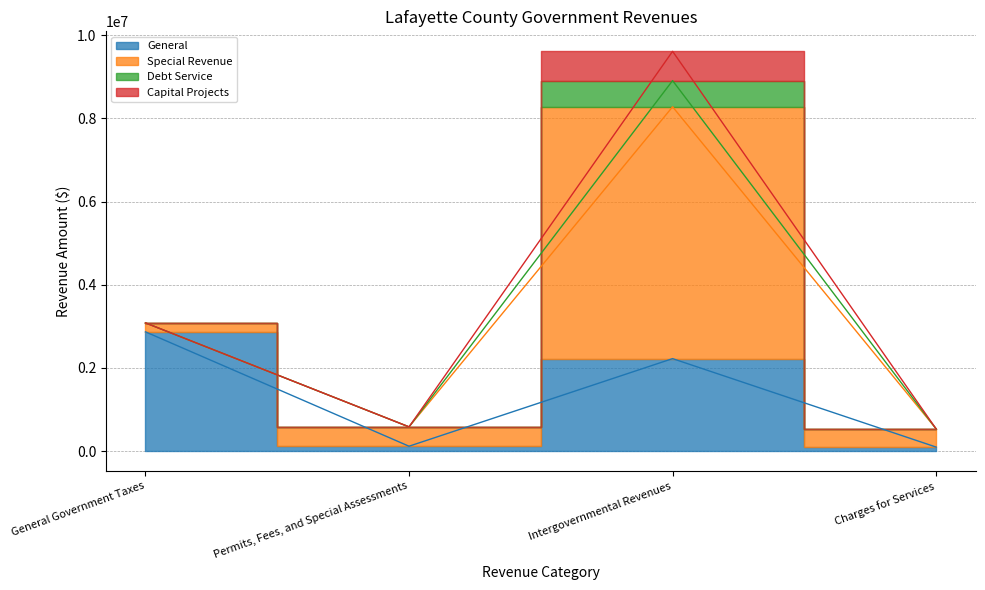

At which category is the sum across all series the highest?

Intergovernmental Revenues